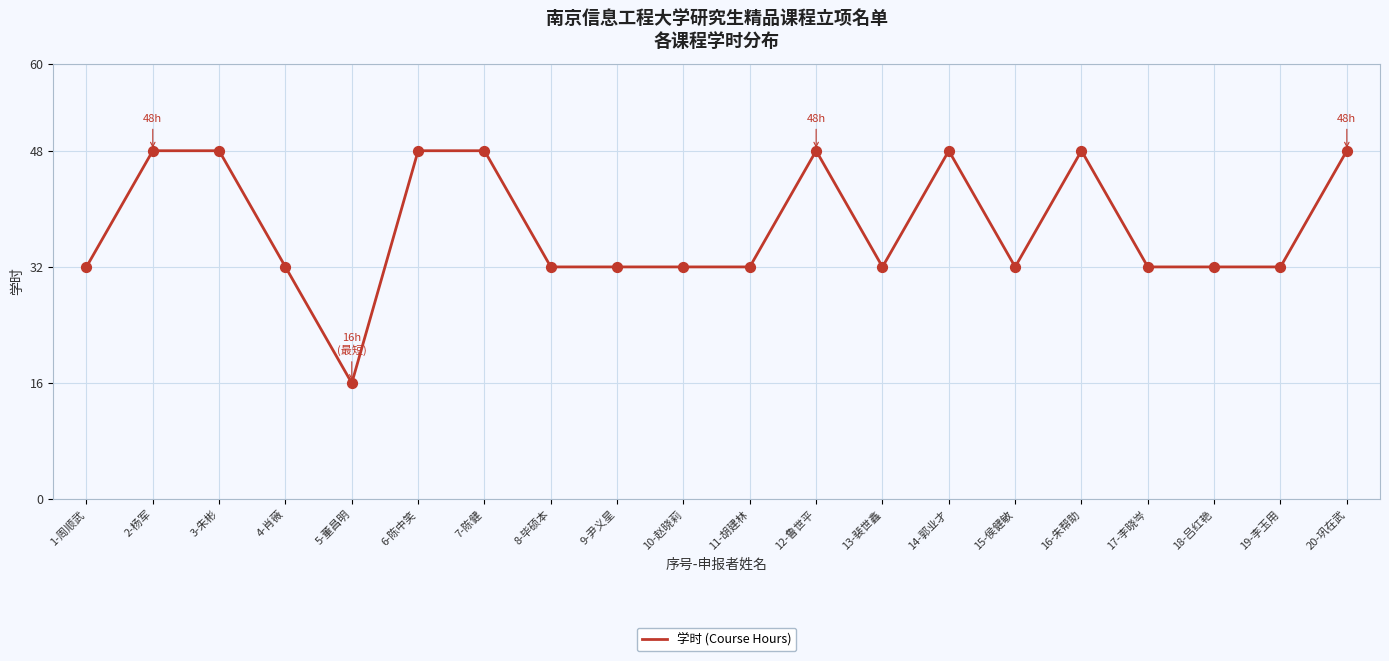

What is the change in value from 19-李玉用 to 20-巩在武?

+16